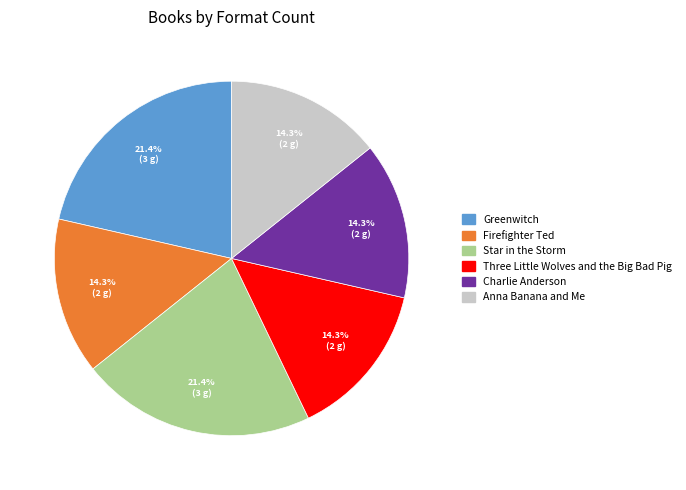

Which has a higher value, Three Little Wolves and the Big Bad Pig or Greenwitch?

Greenwitch